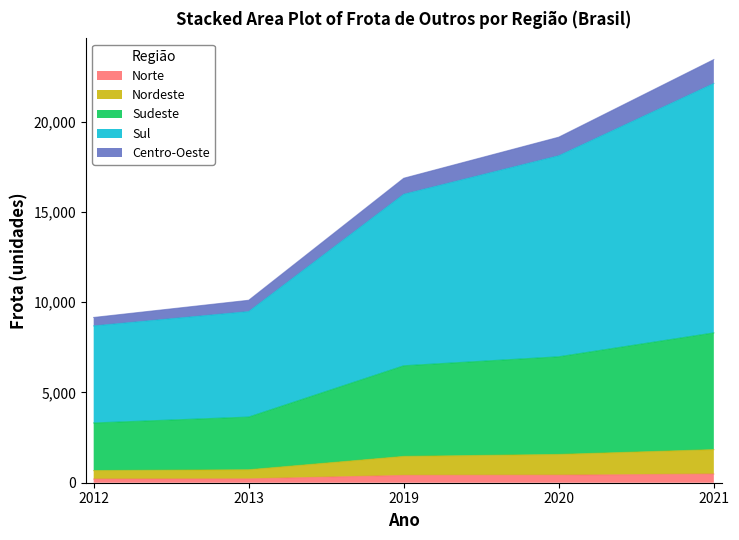

List the labels in order of Nordeste value, smallest first.

2012, 2013, 2019, 2020, 2021